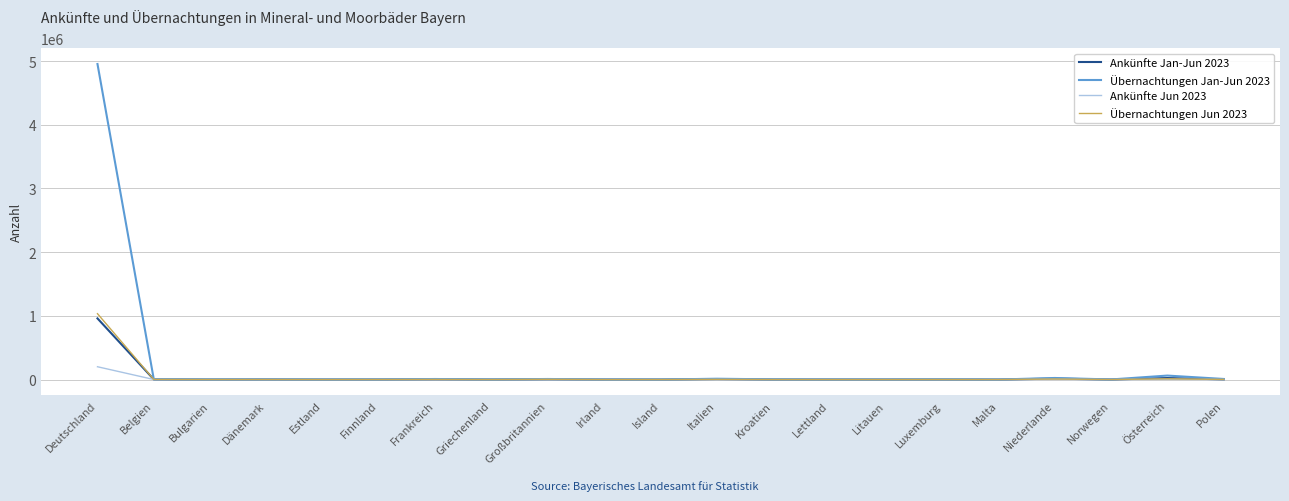

What is the difference between the Übernachtungen Jan-Jun 2023 values at Bulgarien and Lettland?

358